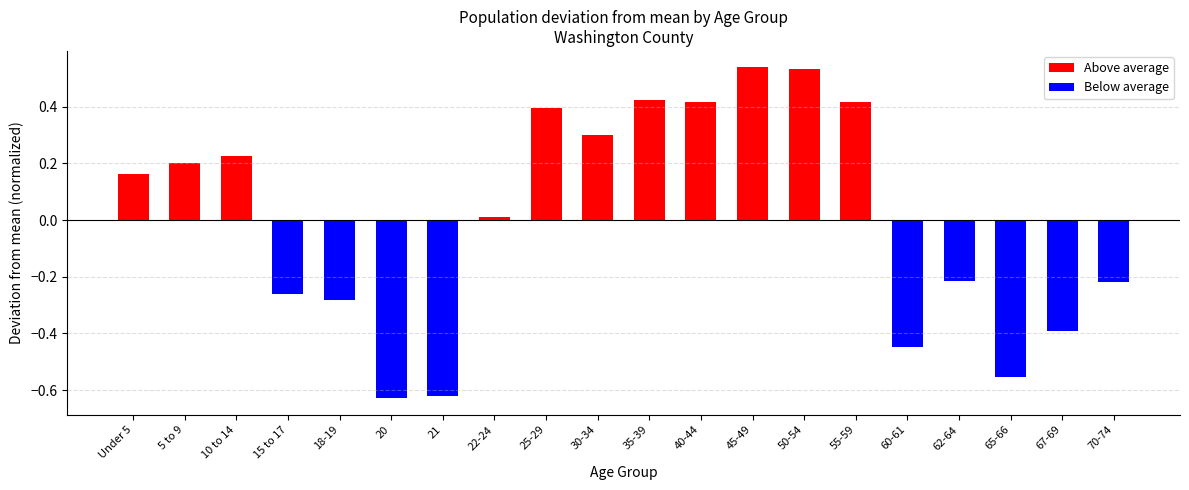

Count the number of categories in the chart.

20